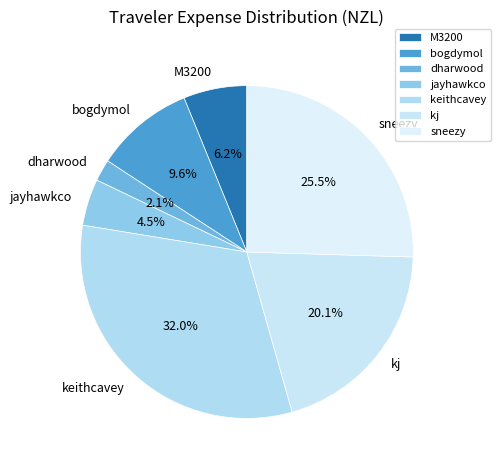

Do jayhawkco and sneezy together represent more than half of the pie?

No